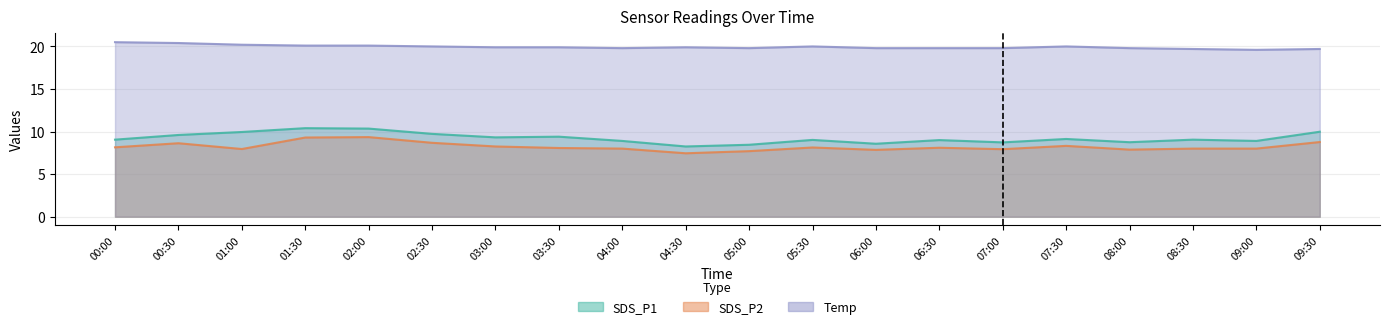

What is the maximum value for SDS_P2?

9.3